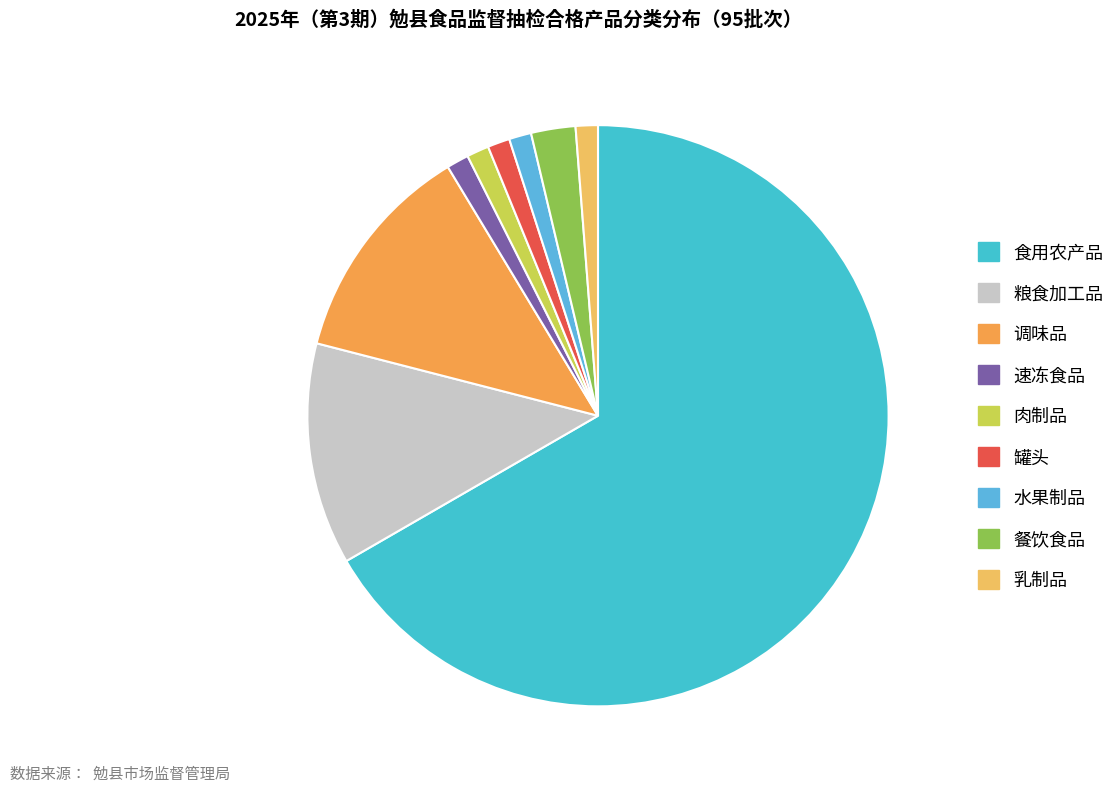

Which category has the biggest portion of the pie?

食用农产品